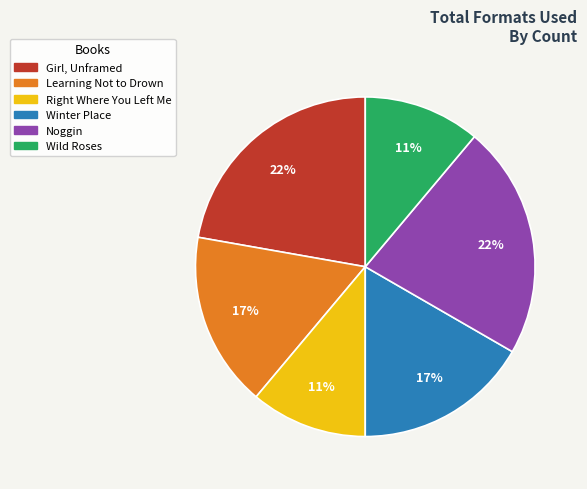

The Girl, Unframed slice represents 1% of the pie. True or false?

False